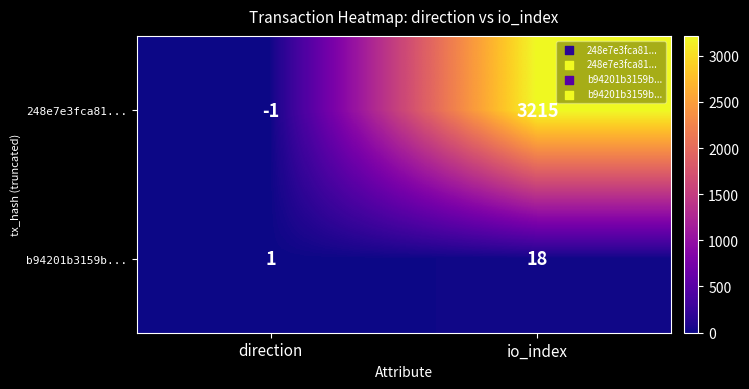

True or false: 248e7e3fca81... has a value of -1 at direction.

True